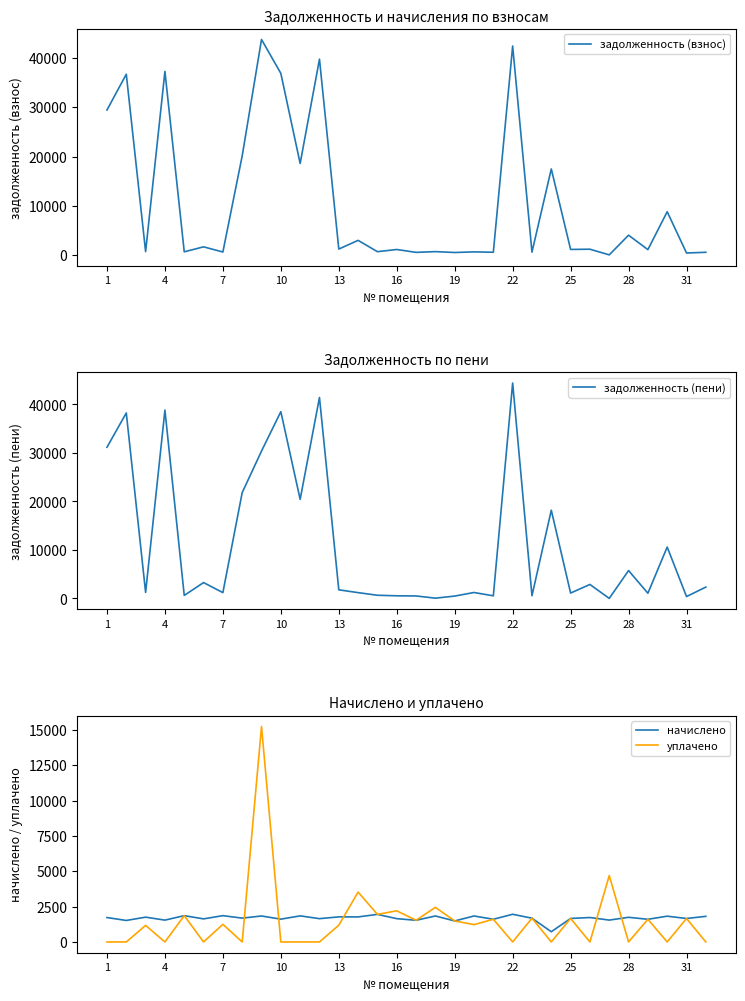

The value of уплачено at 31 is 1658.6. True or false?

True